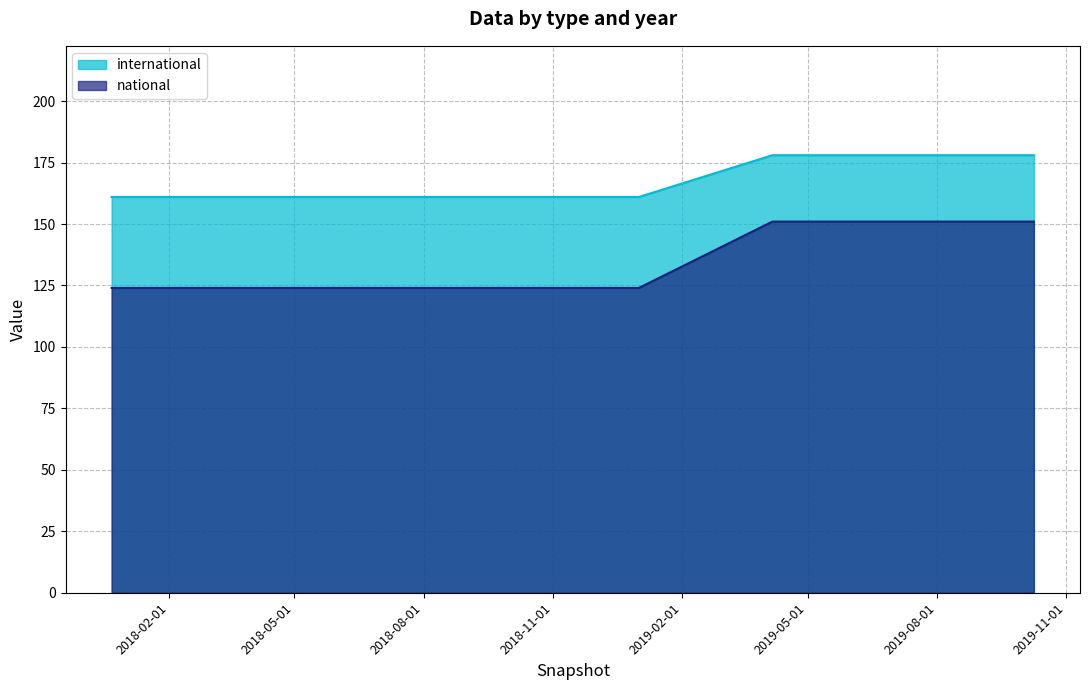

What are all the series names shown in the legend?

international, national